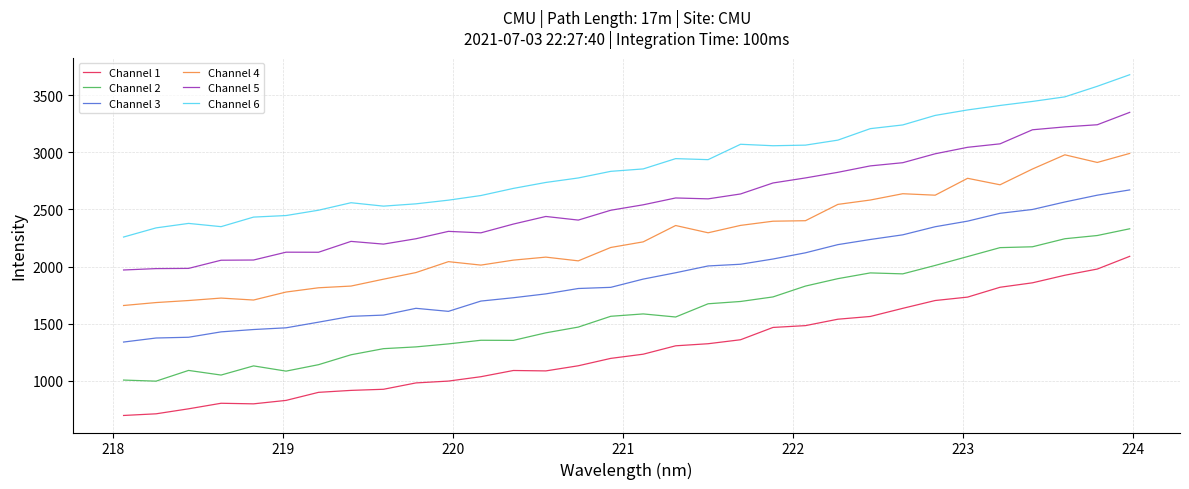

True or false: Channel 4 and Channel 5 intersect in this chart.

False